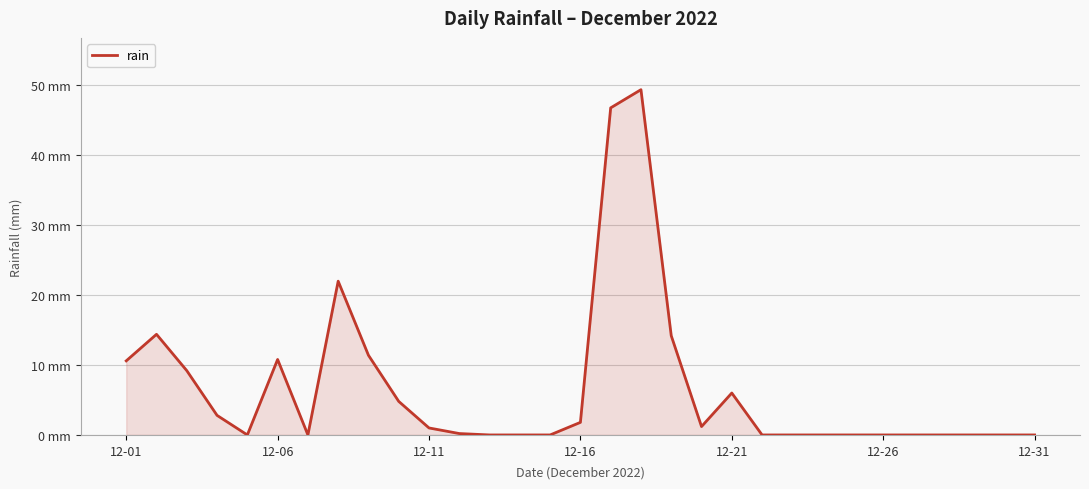

Does the chart have visible grid lines?

Yes